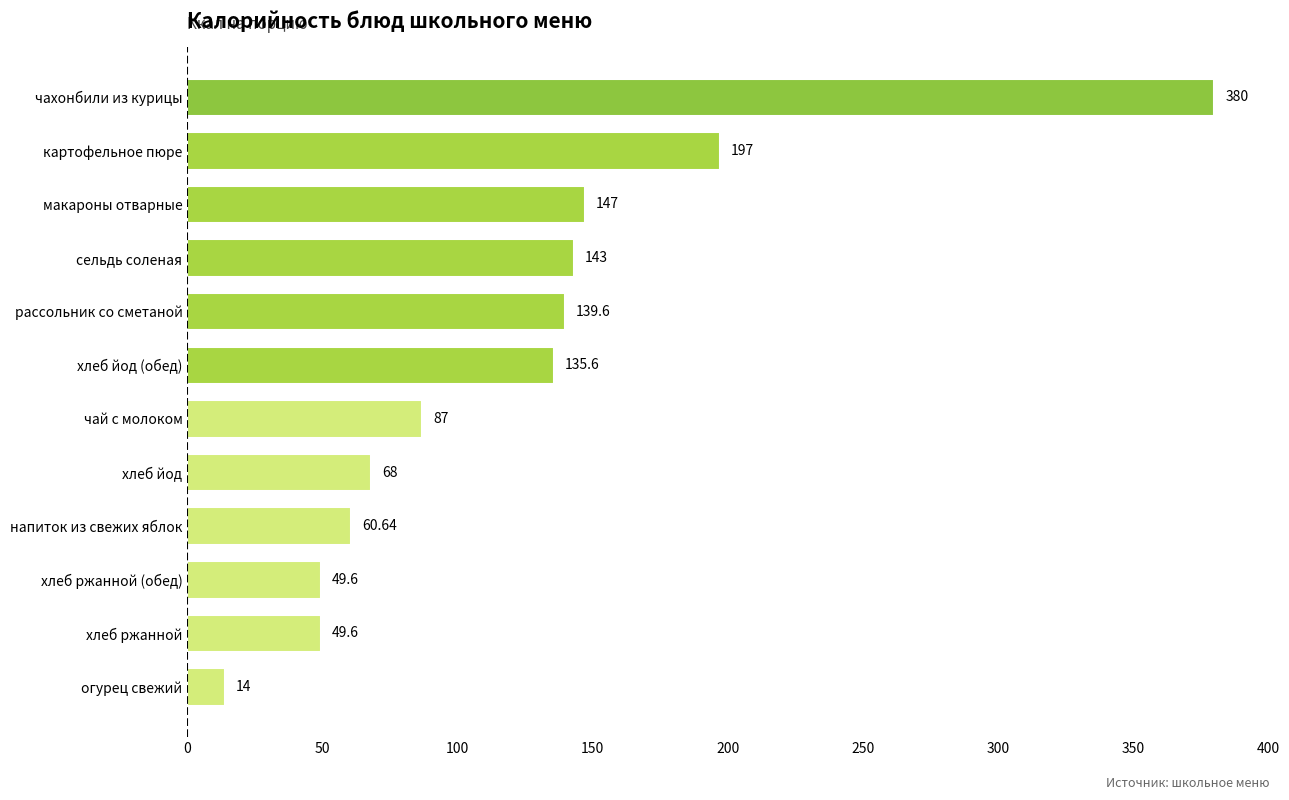

Where is the data nearest to the value 197?

картофельное пюре